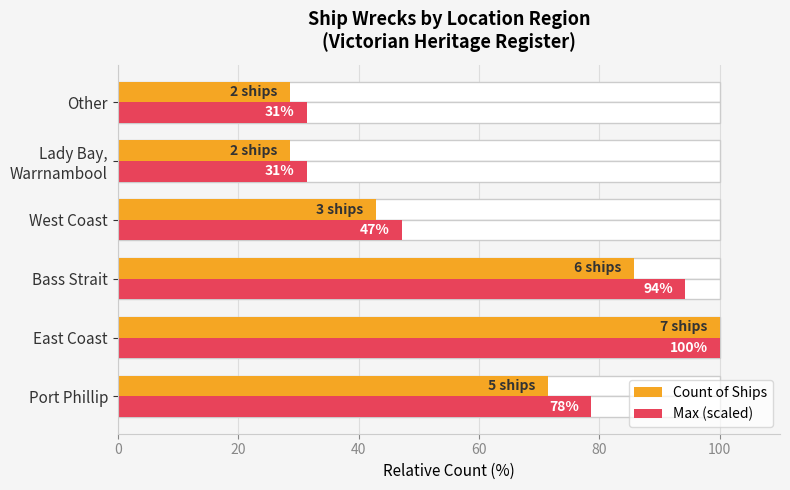

What is the value of the Count of Ships bar at the 6th from the left?

28.6